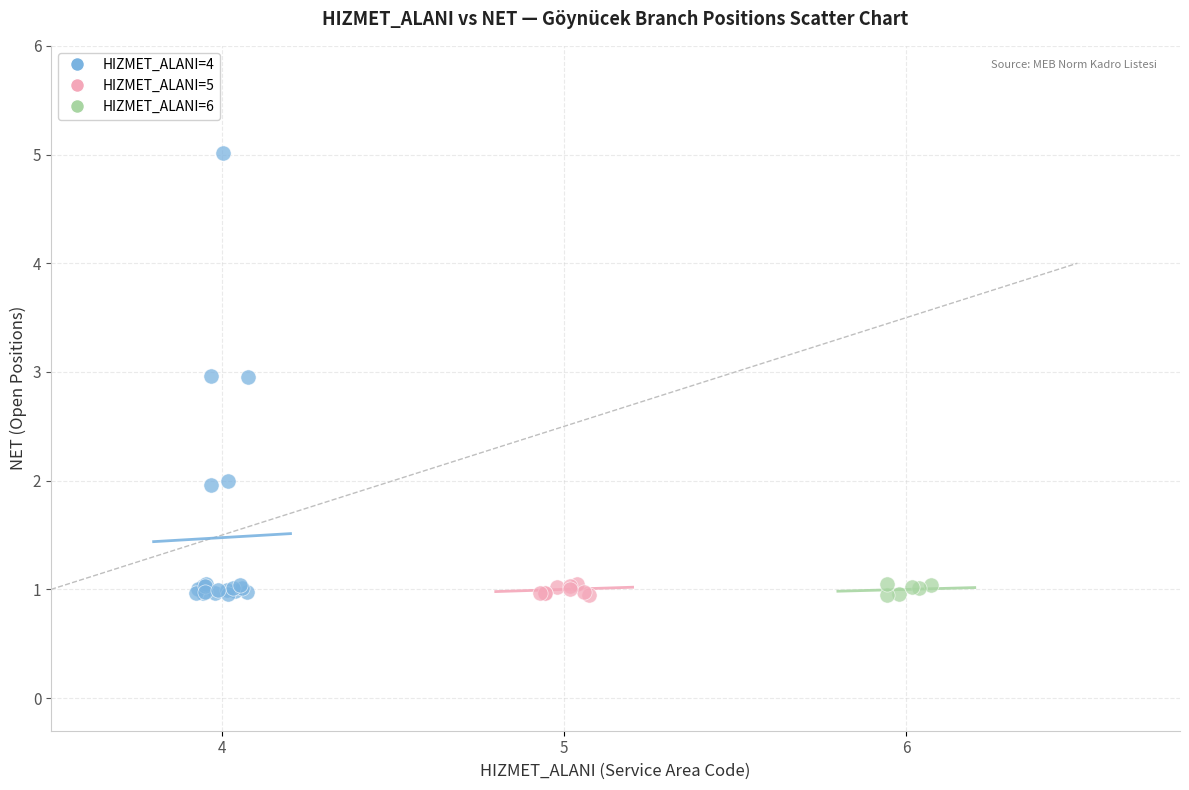

Which series reaches the maximum Y coordinate?

HIZMET_ALANI=4